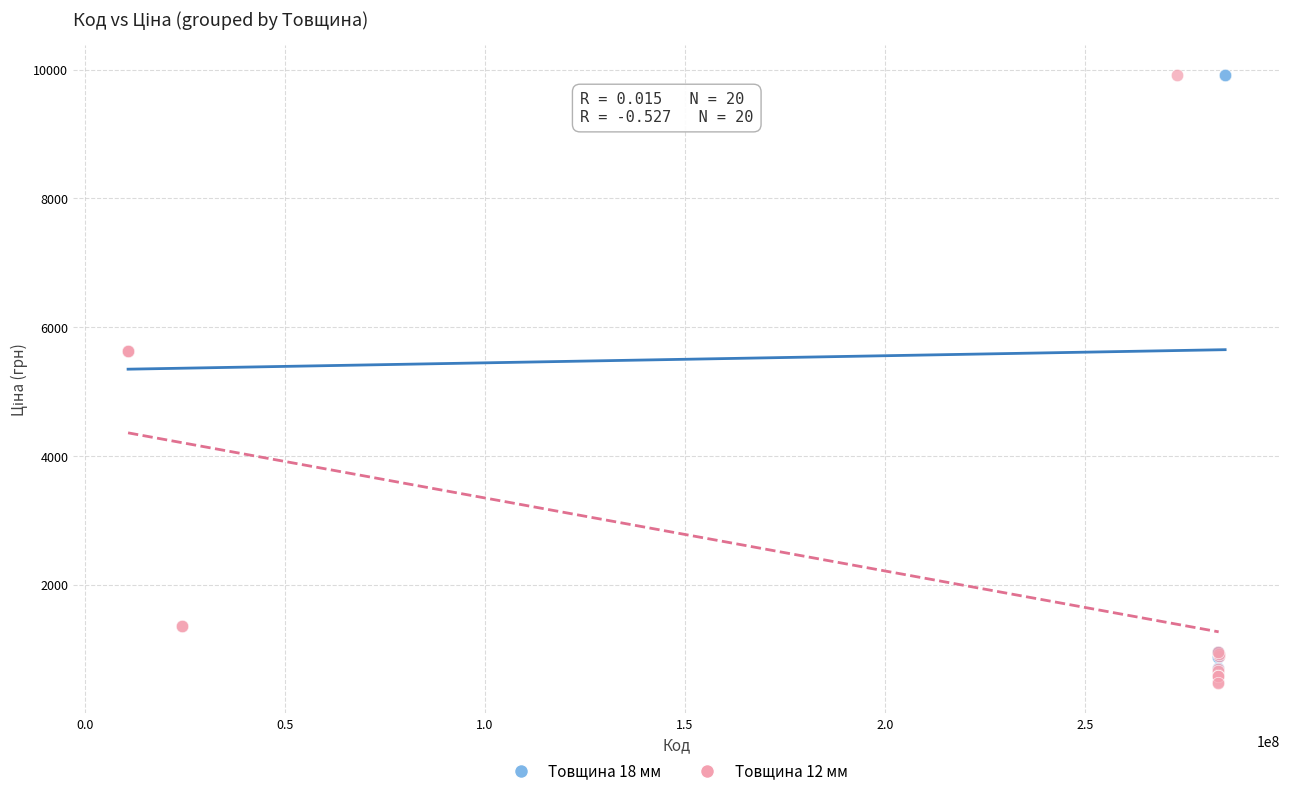

What are all the series names shown in the legend?

Товщина 18 мм, Товщина 12 мм